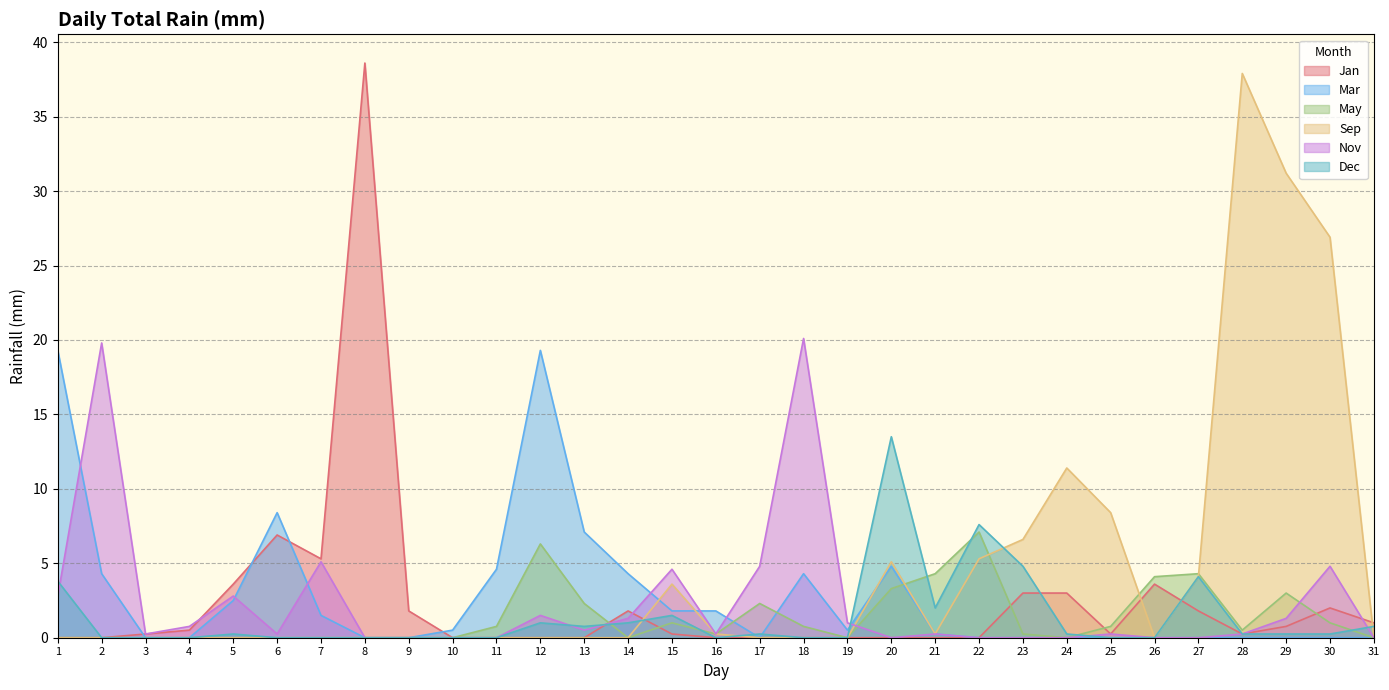

What is the difference between the highest and lowest values at 22?

7.6